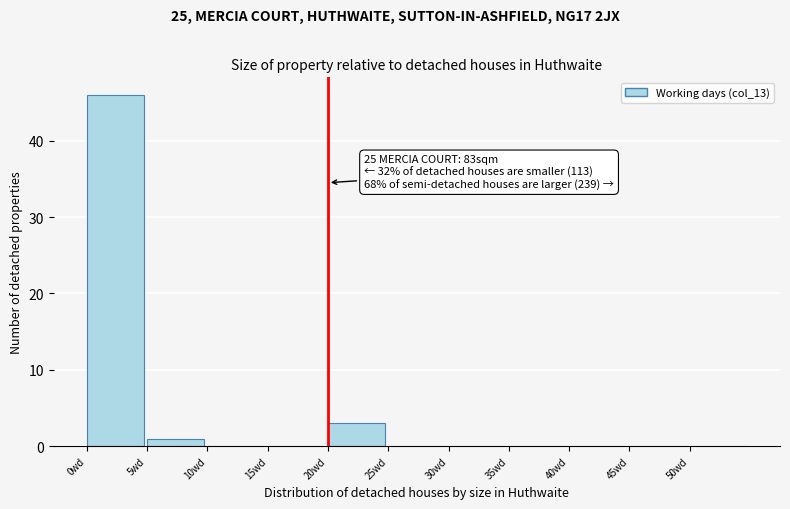

Which range on the x-axis has the tallest bar?

0 to 5